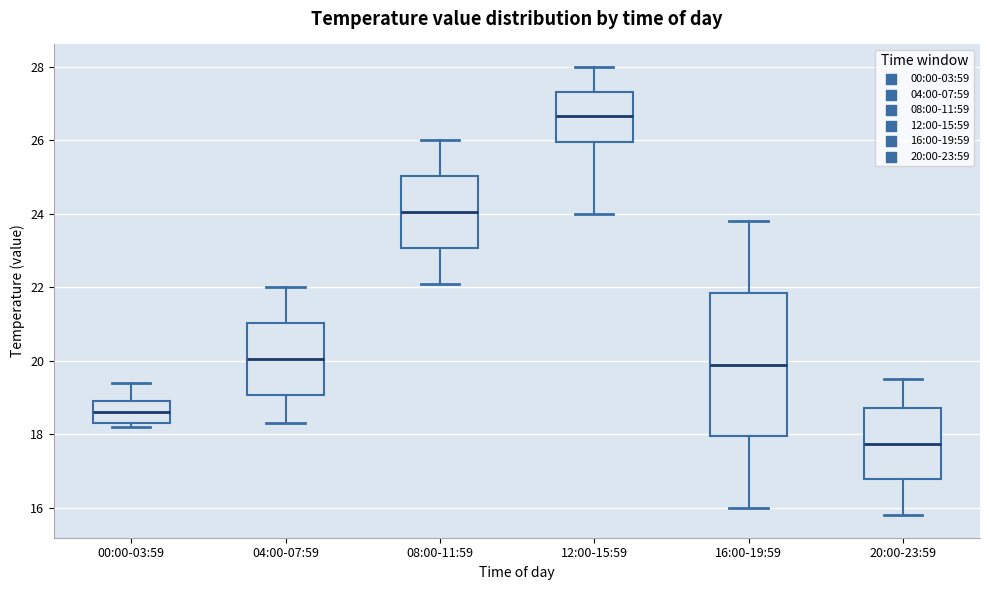

Where is the upper edge of the box for 16:00-19:59 on the y-axis? The values are not printed on the chart, so give them approximately, as read against the axis.

21.8